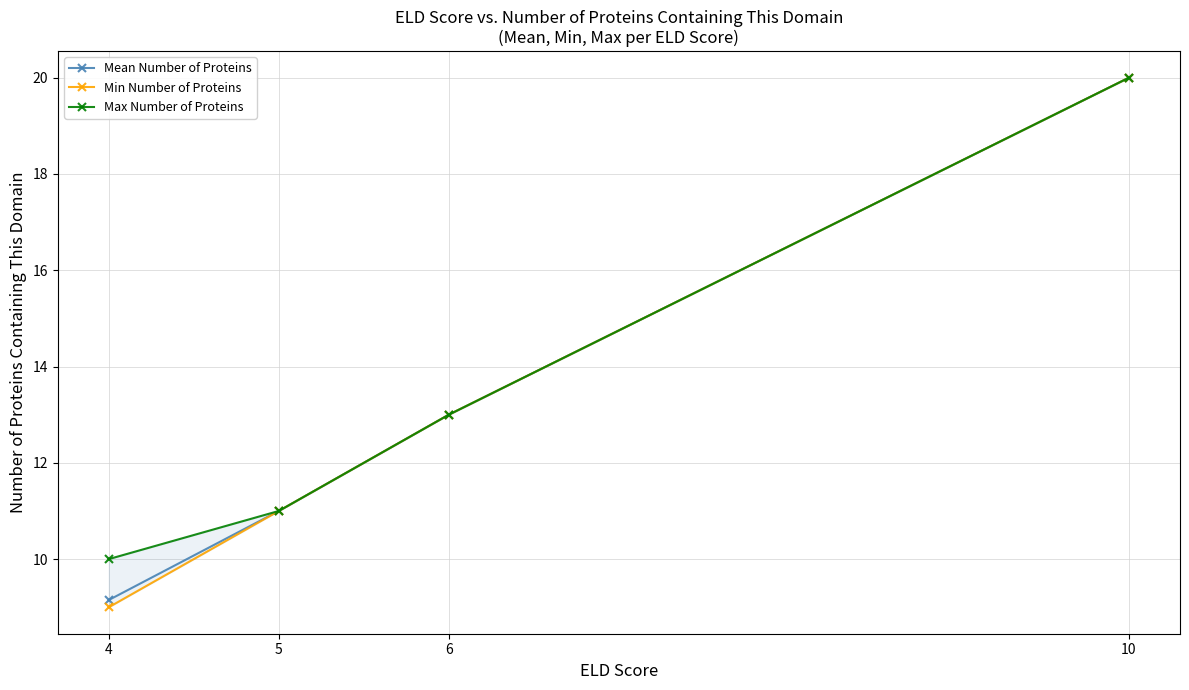

The Min Number of Proteins series shows 20.0 at 10. True or false?

True